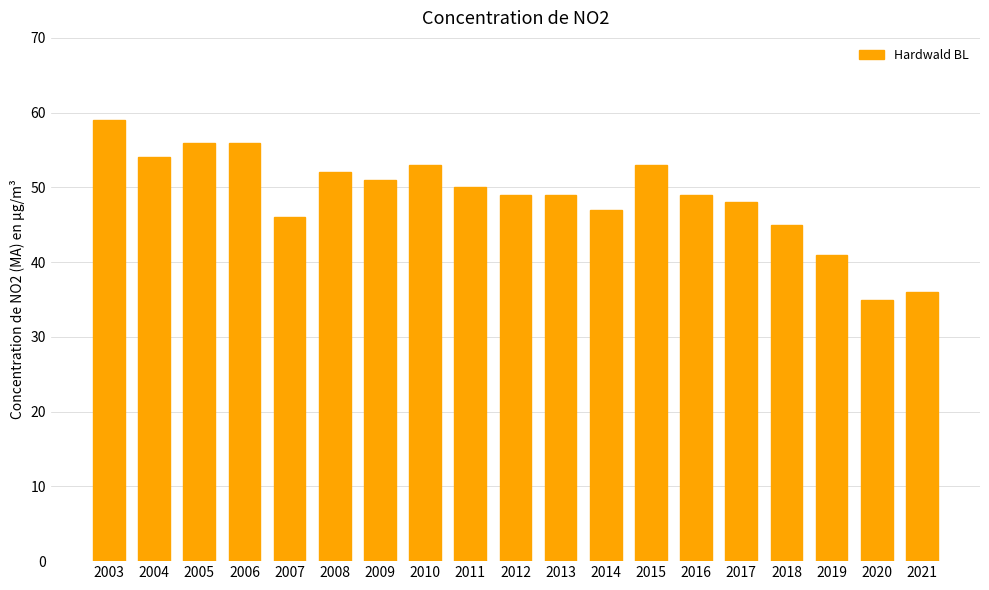

The chart shows a value of 10 at 2007. True or false?

False